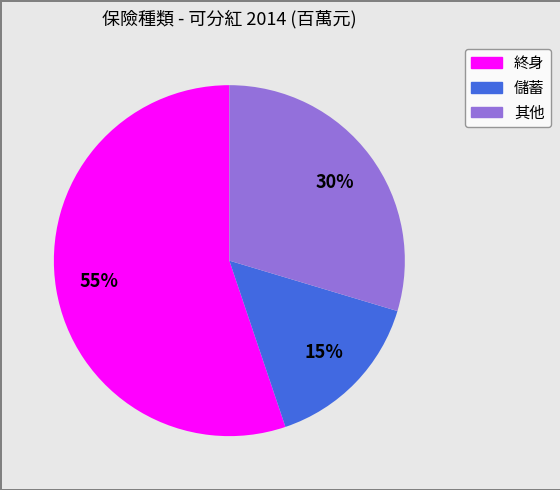

To the nearest percent, what is the average slice percentage?

33%